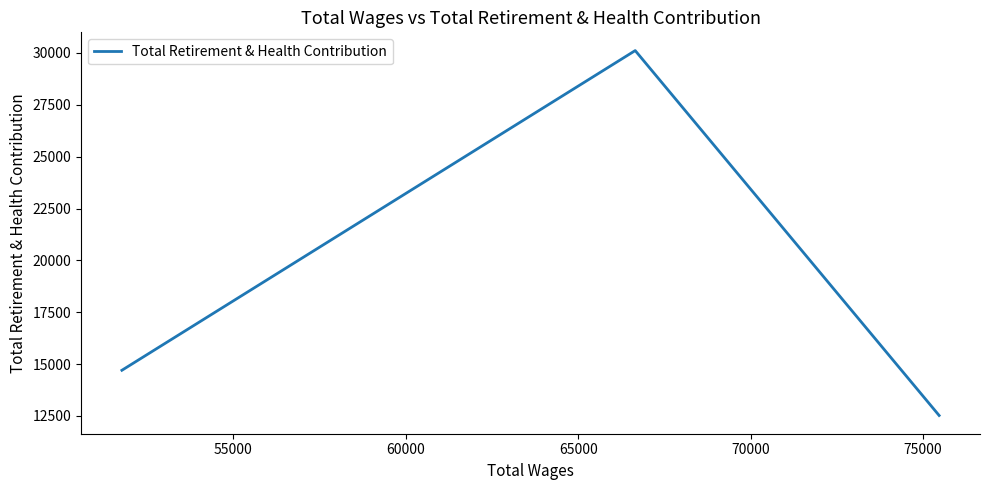

What is the minimum value shown in the chart?

12522